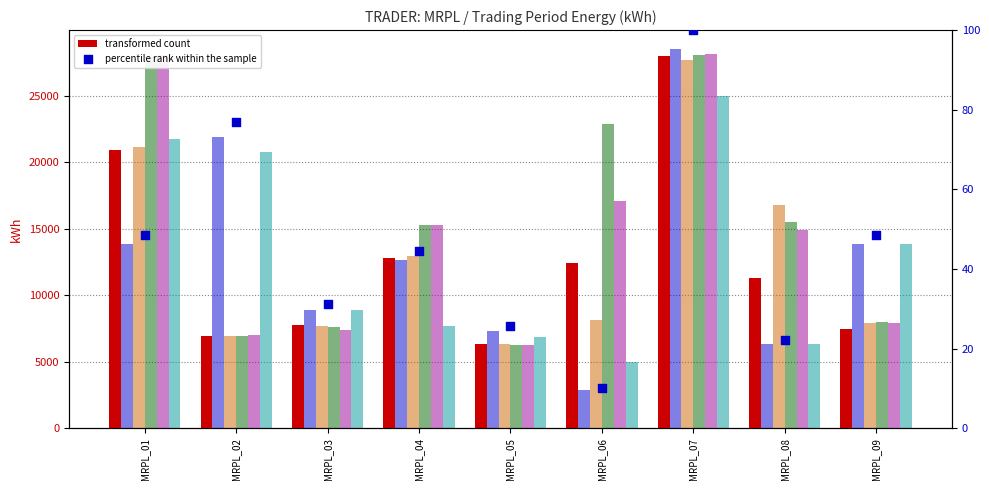

At which category is the sum across all series the highest?

MRPL_07